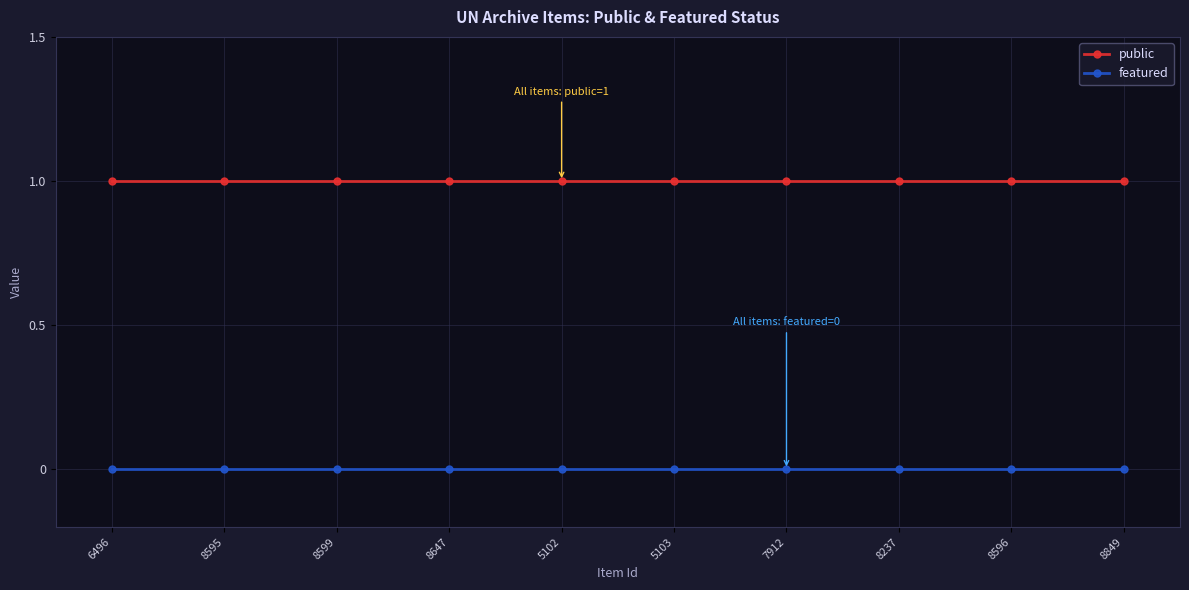

Reading right to left, extract all data points from this chart.

public: 8849=1	8596=1	8237=1	7912=1	5103=1	5102=1	8647=1	8599=1	8595=1	6496=1
featured: 8849=0	8596=0	8237=0	7912=0	5103=0	5102=0	8647=0	8599=0	8595=0	6496=0